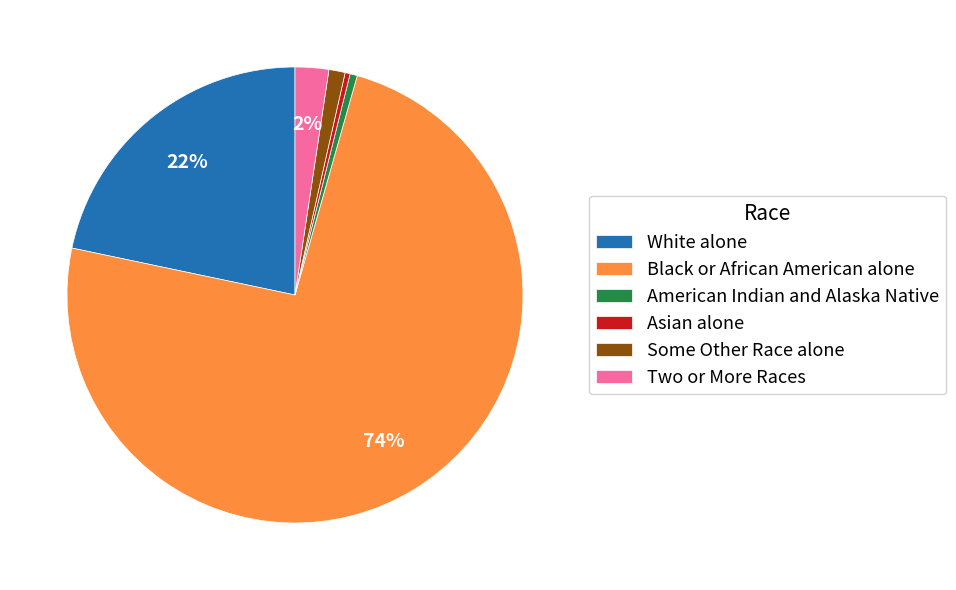

What is the largest slice in the pie chart?

Black or African American alone